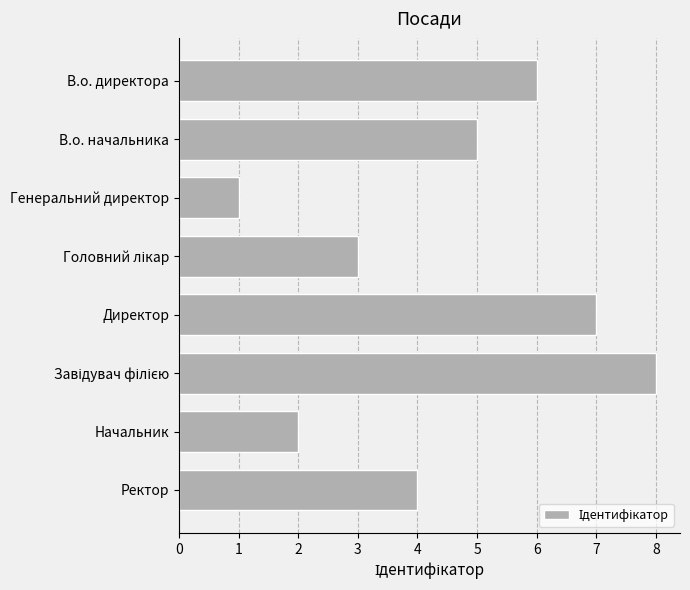

What is the difference between the second highest and minimum values?

6